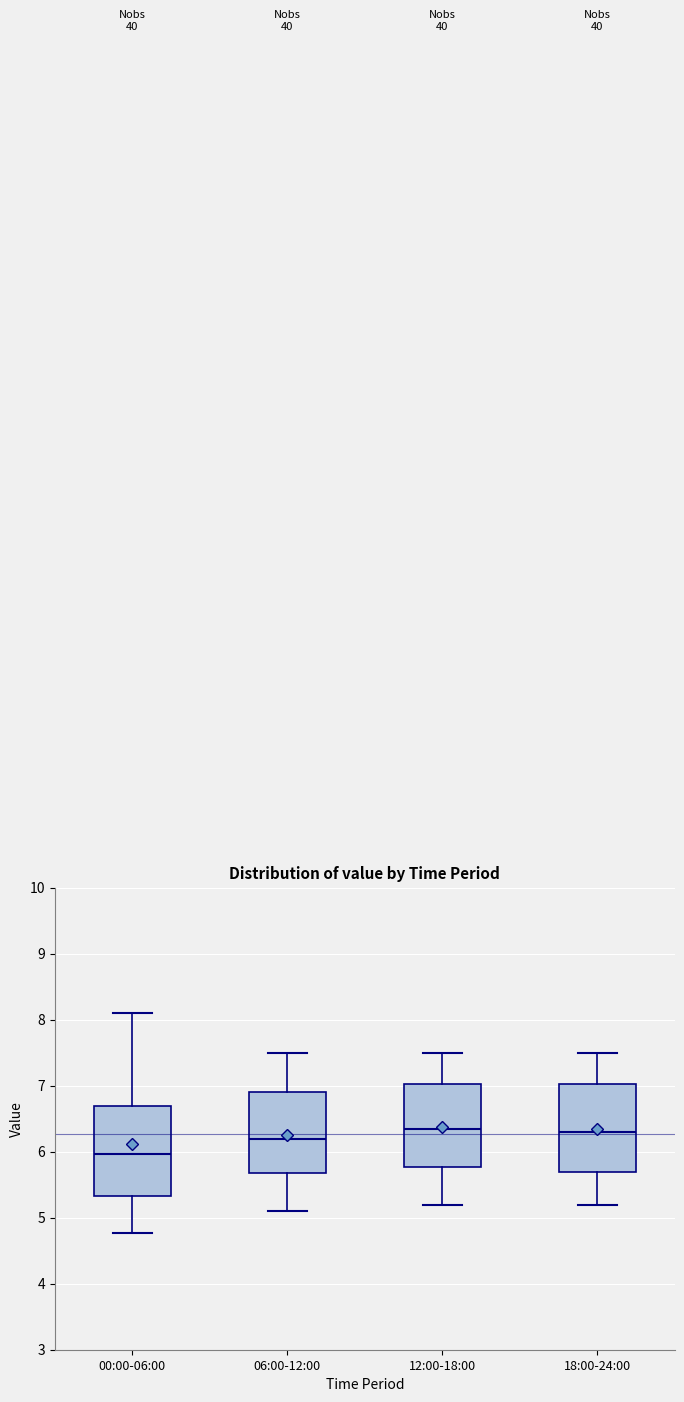

Where does the upper whisker of the box for 00:00-06:00 end on the y-axis? The values are not printed on the chart, so give them approximately, as read against the axis.

8.1